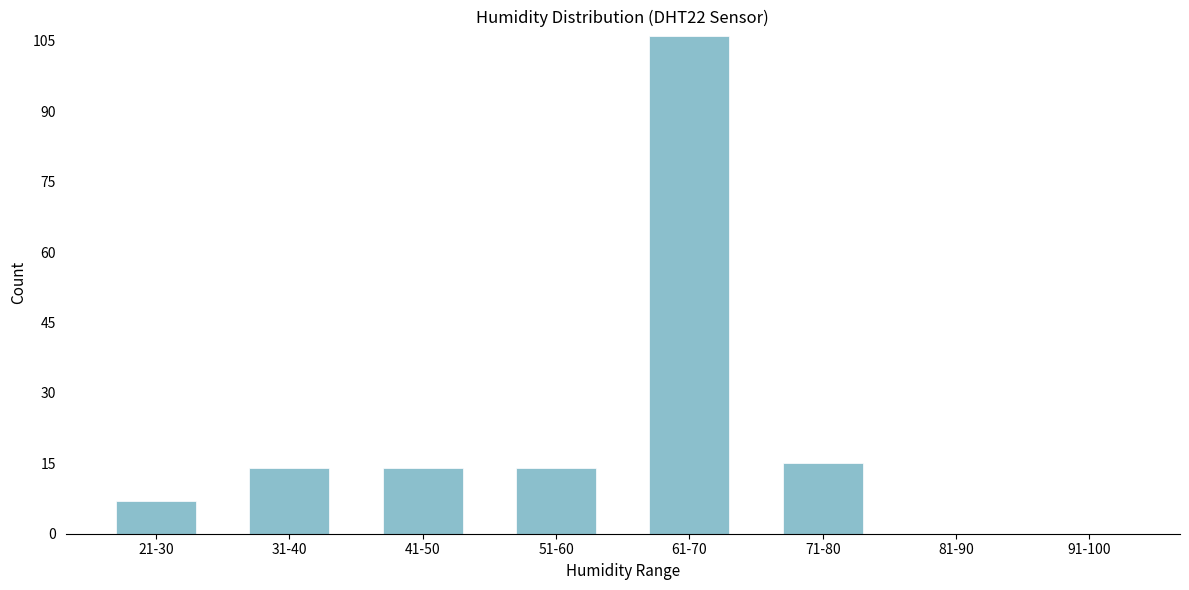

Reading left to right, transcribe all the data shown in this chart.

21-30=7	31-40=14	41-50=14	51-60=14	61-70=106	71-80=15	81-90=0	91-100=0